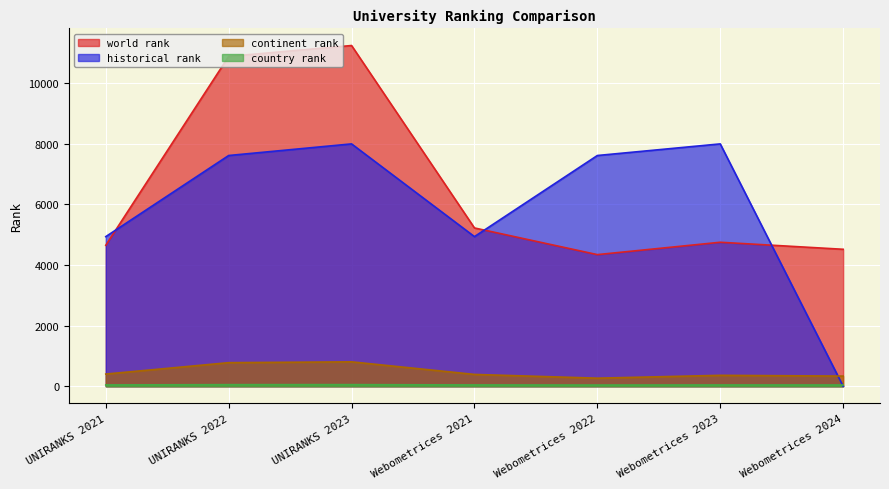

Reading right to left, what are all the values shown in this chart?

world rank: Webometrices 2024=4519.0	Webometrices 2023=4751.0	Webometrices 2022=4343.0	Webometrices 2021=5223.0	UNIRANKS 2023=11244.0	UNIRANKS 2022=10885.0	UNIRANKS 2021=4651.0
continent rank: Webometrices 2024=334.0	Webometrices 2023=359.0	Webometrices 2022=265.0	Webometrices 2021=389.0	UNIRANKS 2023=804.0	UNIRANKS 2022=777.0	UNIRANKS 2021=401.0
country rank: Webometrices 2024=40.0	Webometrices 2023=41.0	Webometrices 2022=38.0	Webometrices 2021=42.0	UNIRANKS 2023=52.0	UNIRANKS 2022=51.0	UNIRANKS 2021=42.0
historical rank: Webometrices 2024=0.0	Webometrices 2023=7997.5	Webometrices 2022=7614.0	Webometrices 2021=4937.0	UNIRANKS 2023=7997.5	UNIRANKS 2022=7614.0	UNIRANKS 2021=4937.0